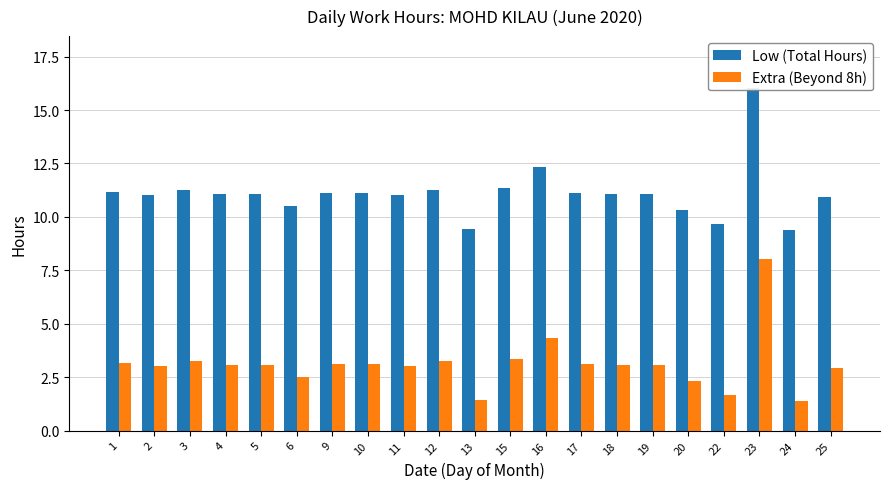

At how many categories does at least one series exceed 9?

21